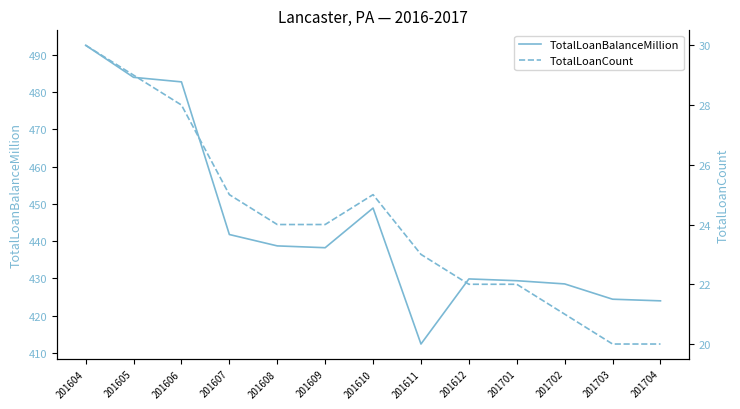

How many values in the TotalLoanBalanceMillion series are below 438?

6